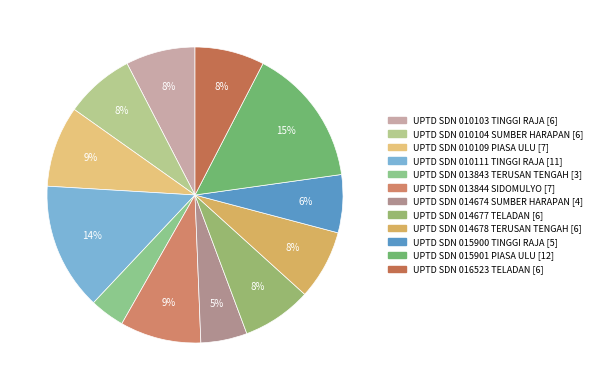

Which category has the smallest portion of the pie?

UPTD SDN 013843 TERUSAN TENGAH